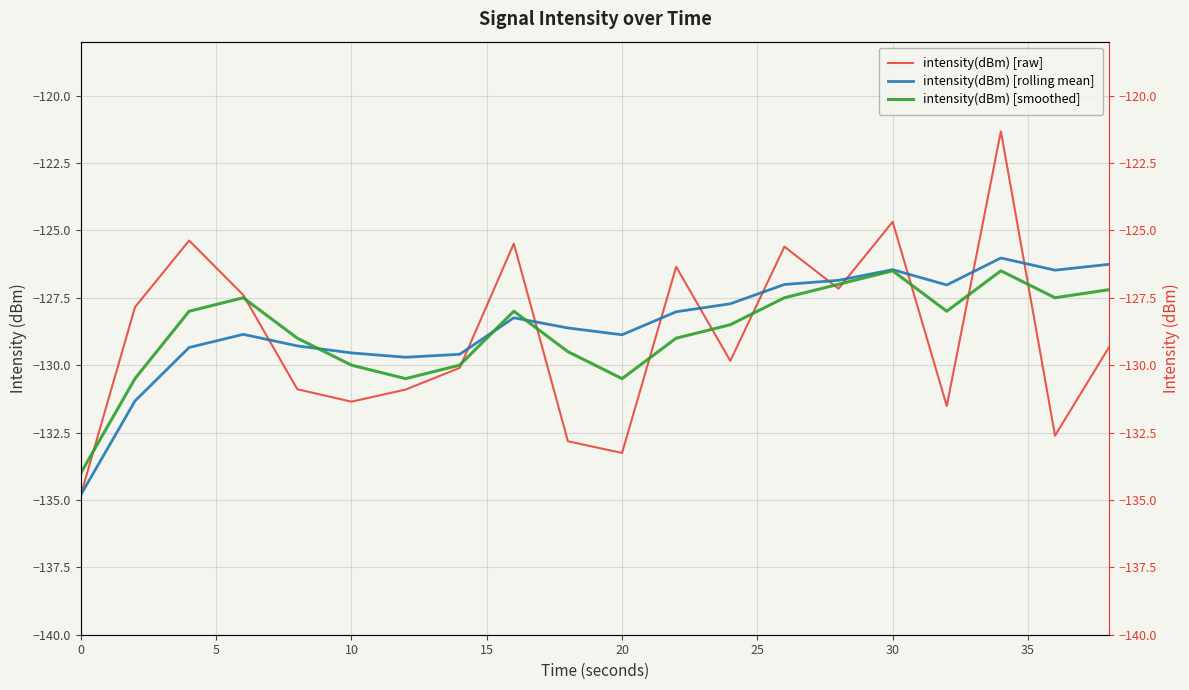

What is the maximum value for intensity(dBm) [smoothed]?

-126.5